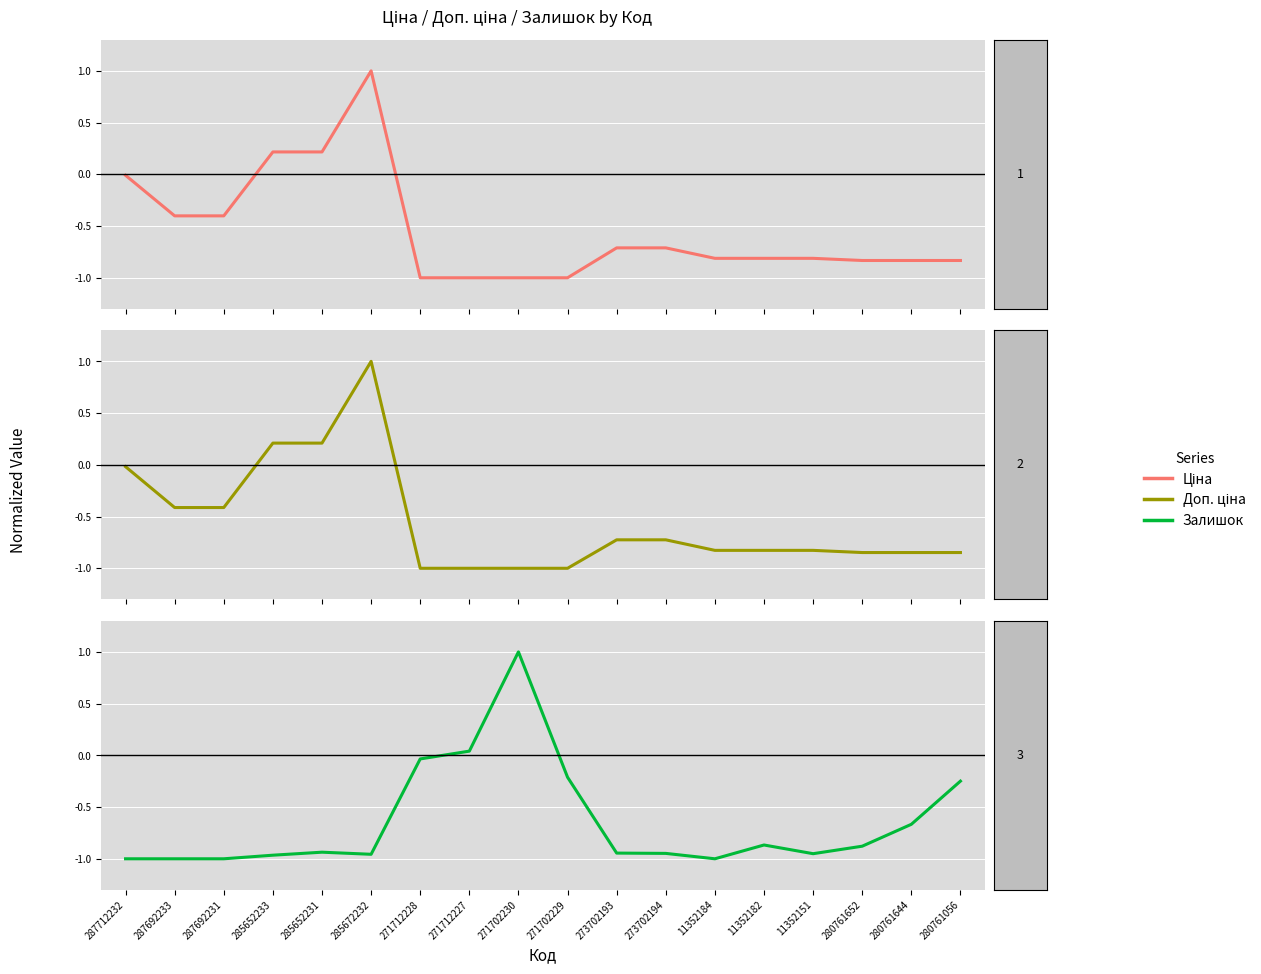

Reading right to left, extract all data points from this chart.

Ціна: 280761056=-0.8	280761644=-0.8	280761652=-0.8	11352151=-0.8	11352182=-0.8	11352184=-0.8	273702194=-0.7	273702193=-0.7	271702229=-1.0	271702230=-1.0	271712227=-1.0	271712228=-1.0	285672232=1.0	285652231=0.2	285652233=0.2	287692231=-0.4	287692233=-0.4	287712232=-0.0
Доп. ціна: 280761056=-0.8	280761644=-0.8	280761652=-0.8	11352151=-0.8	11352182=-0.8	11352184=-0.8	273702194=-0.7	273702193=-0.7	271702229=-1.0	271702230=-1.0	271712227=-1.0	271712228=-1.0	285672232=1.0	285652231=0.2	285652233=0.2	287692231=-0.4	287692233=-0.4	287712232=-0.0
Залишок: 280761056=-0.2	280761644=-0.7	280761652=-0.9	11352151=-1.0	11352182=-0.9	11352184=-1.0	273702194=-0.9	273702193=-0.9	271702229=-0.2	271702230=1.0	271712227=0.0	271712228=-0.0	285672232=-1.0	285652231=-0.9	285652233=-1.0	287692231=-1.0	287692233=-1.0	287712232=-1.0